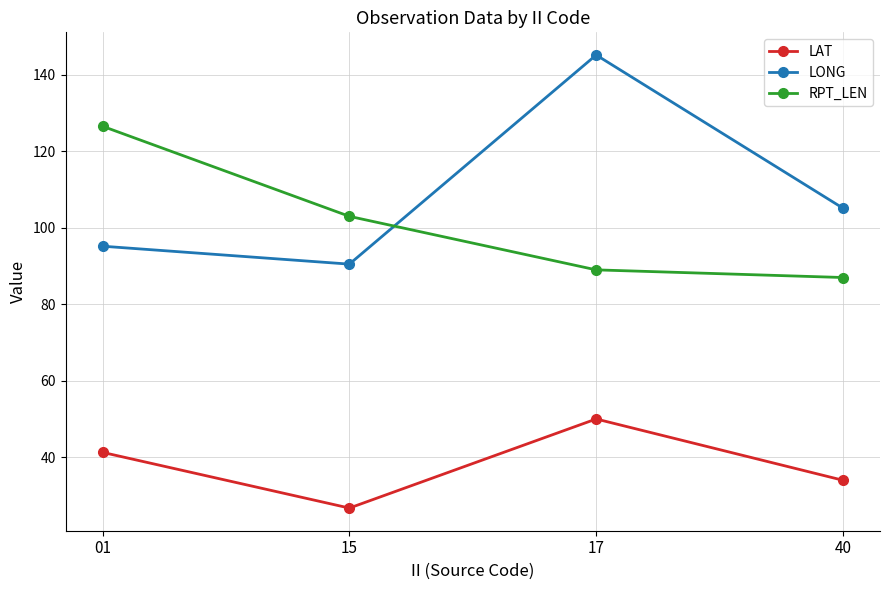

Is the value of LONG at 17 greater than the value of RPT_LEN at 40?

Yes